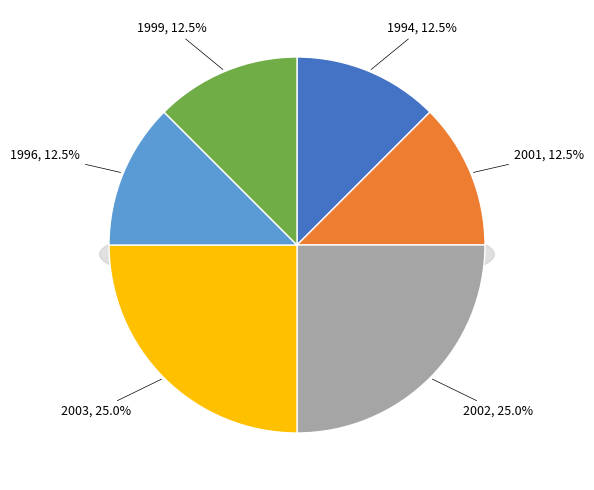

Between 2002 and 1994, which is larger?

2002